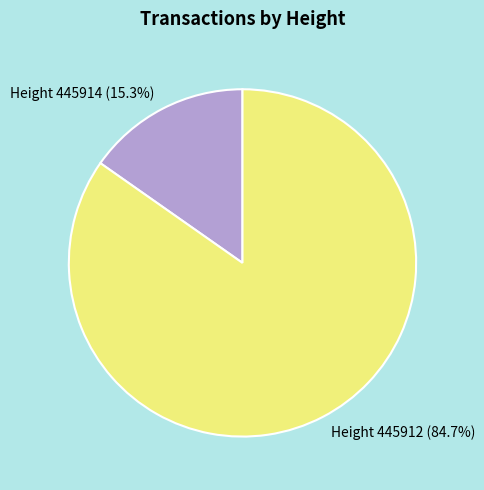

Which has a higher value, Height 445914 or Height 445912?

Height 445912